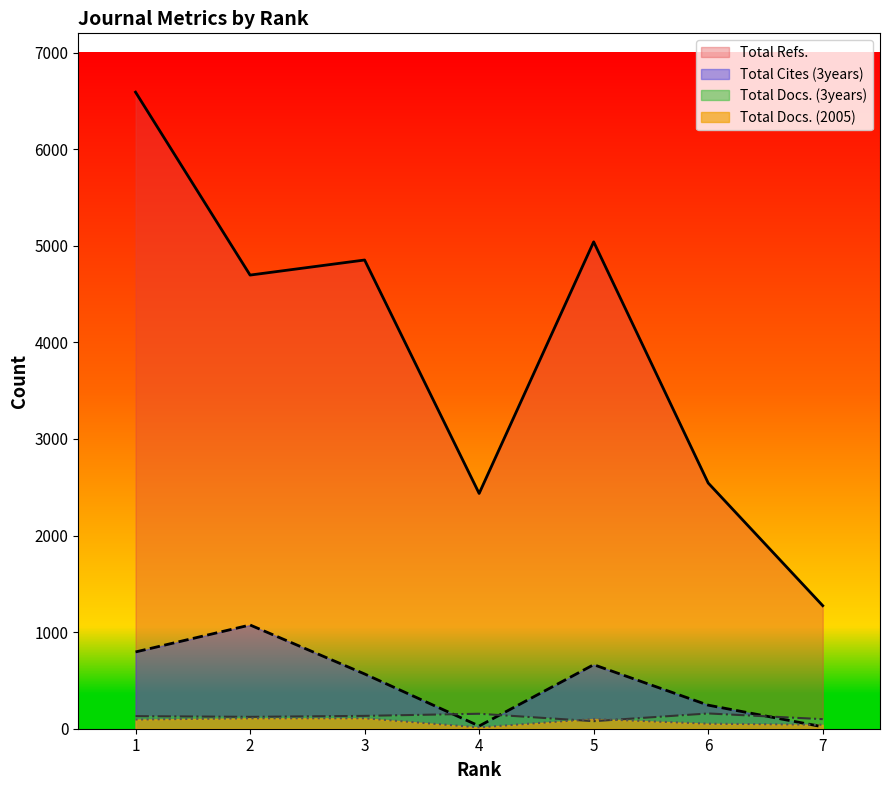

Which has a higher value, 7 or 2?

2